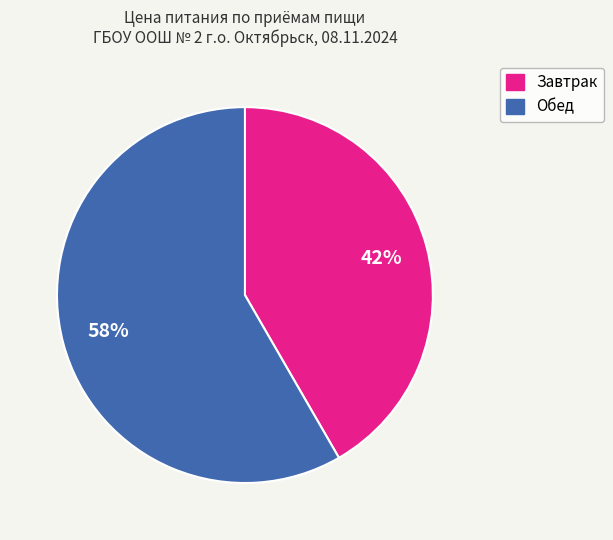

Between Завтрак and Обед, which is larger?

Обед